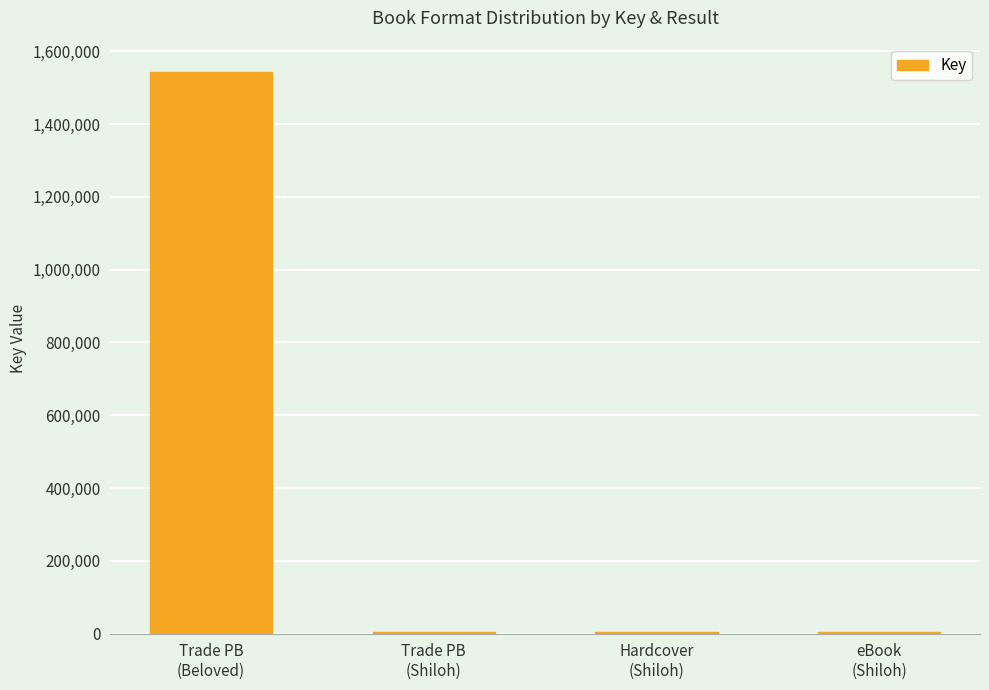

Which label corresponds to the largest value in the chart?

Trade PB
(Beloved)